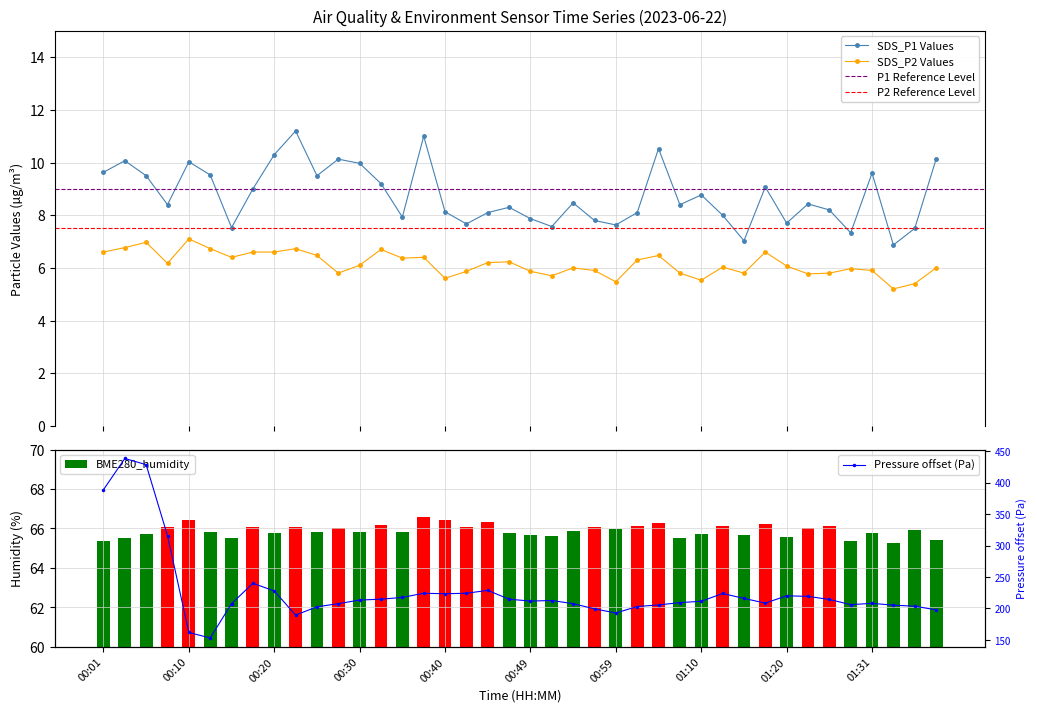

What is the difference between the BME280_pressure_norm values at 00:30 and 00:59?

20.6